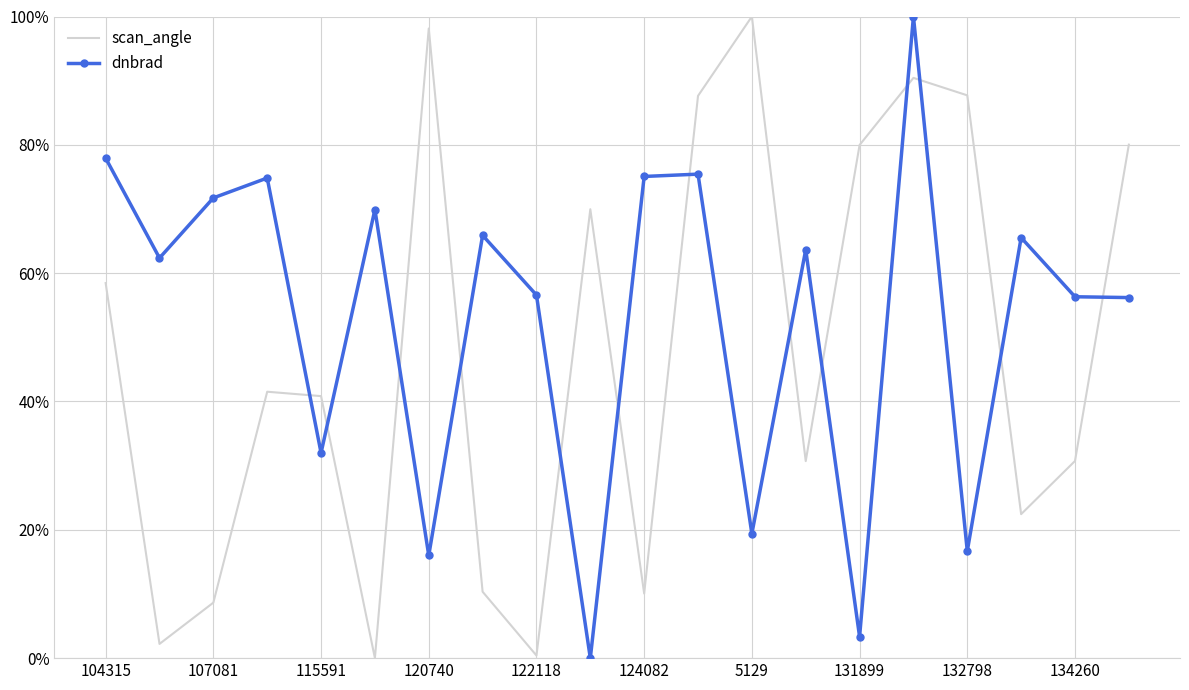

What is the sum of all scan_angle values?

9.5